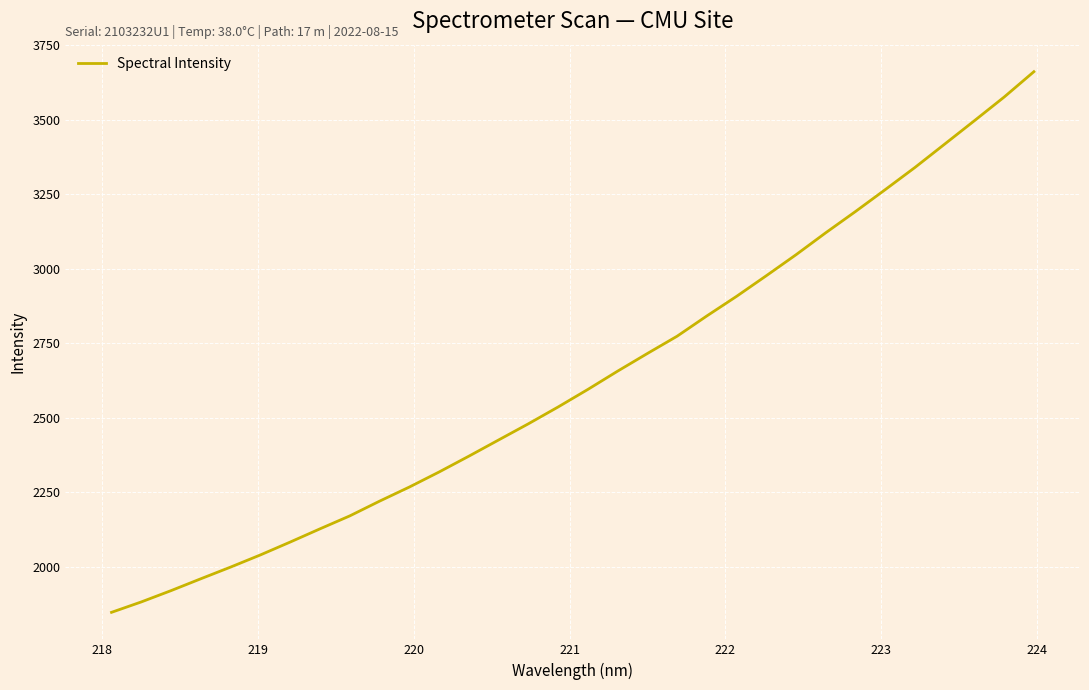

What is the smallest value displayed?

1847.6